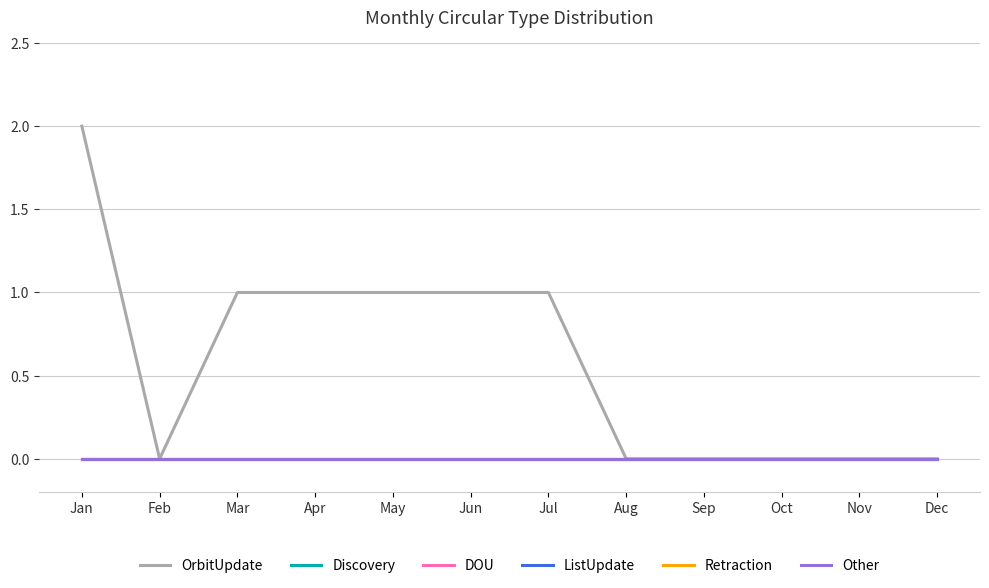

Is this an area chart (filled region under the line)?

No